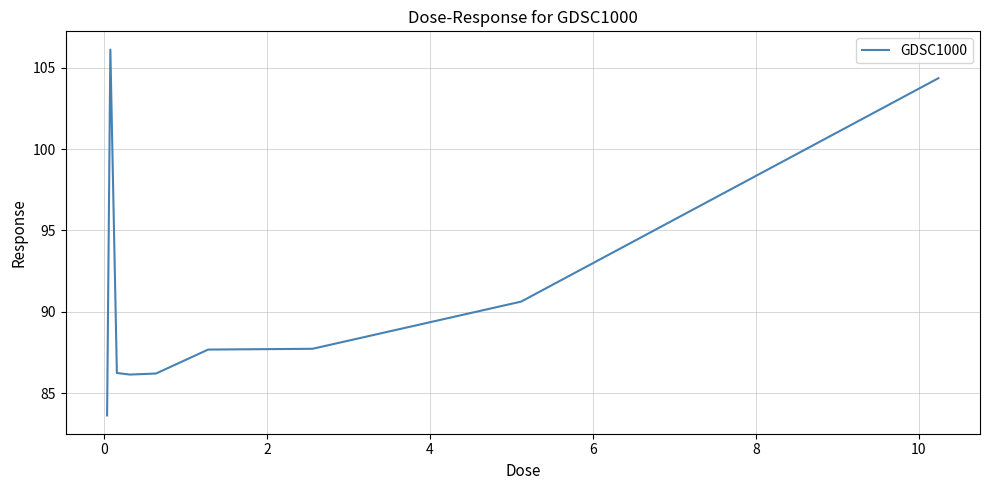

What is the minimum value shown in the chart?

83.6